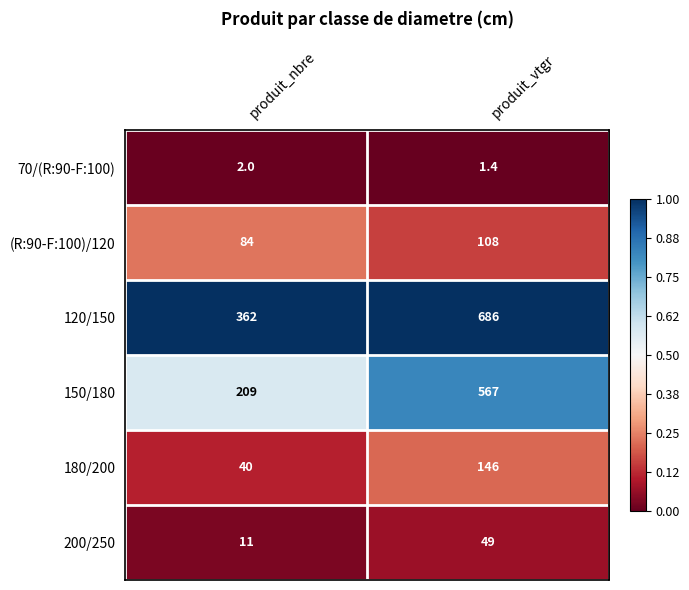

Which series has the largest total across all categories?

120/150